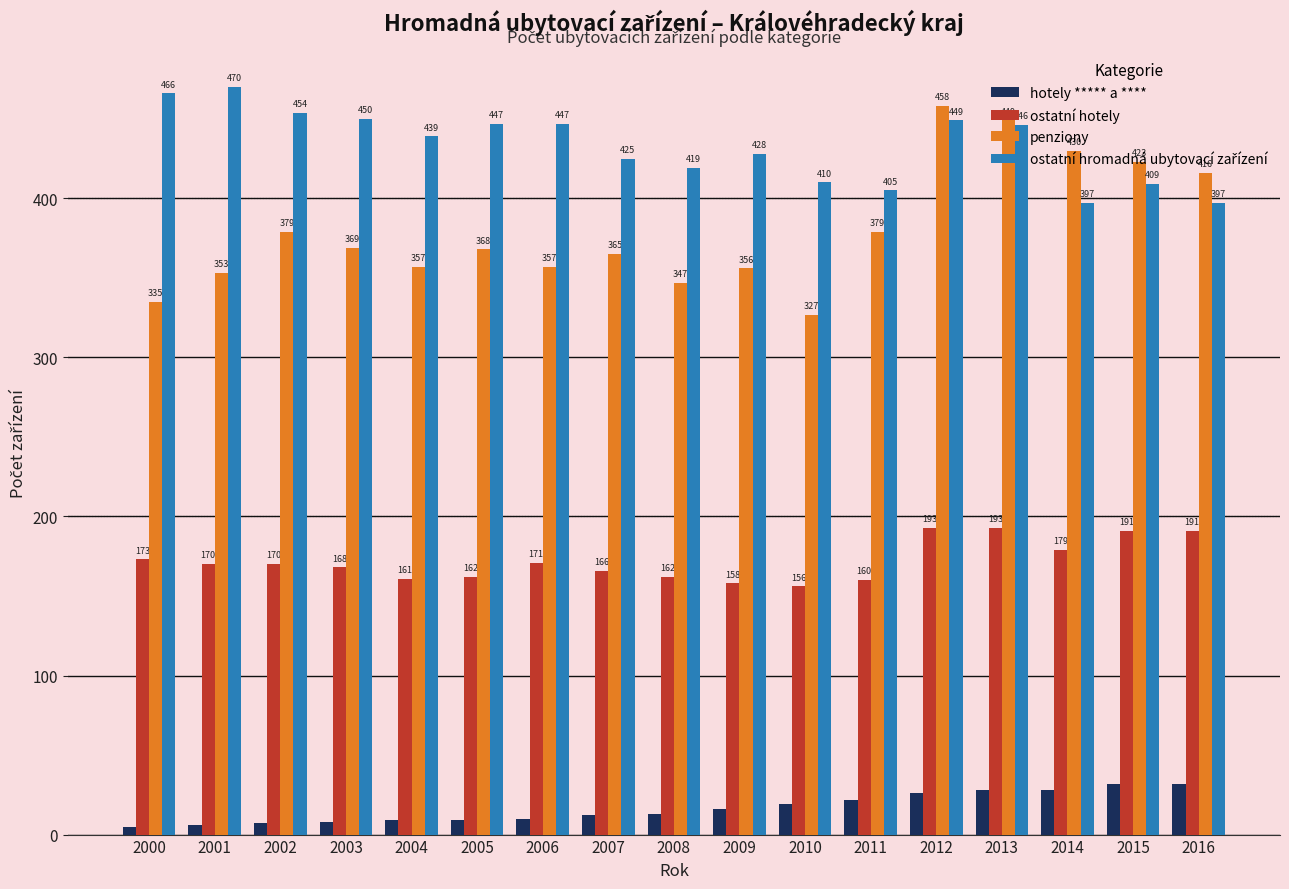

What is the average value of the penziony series?

380